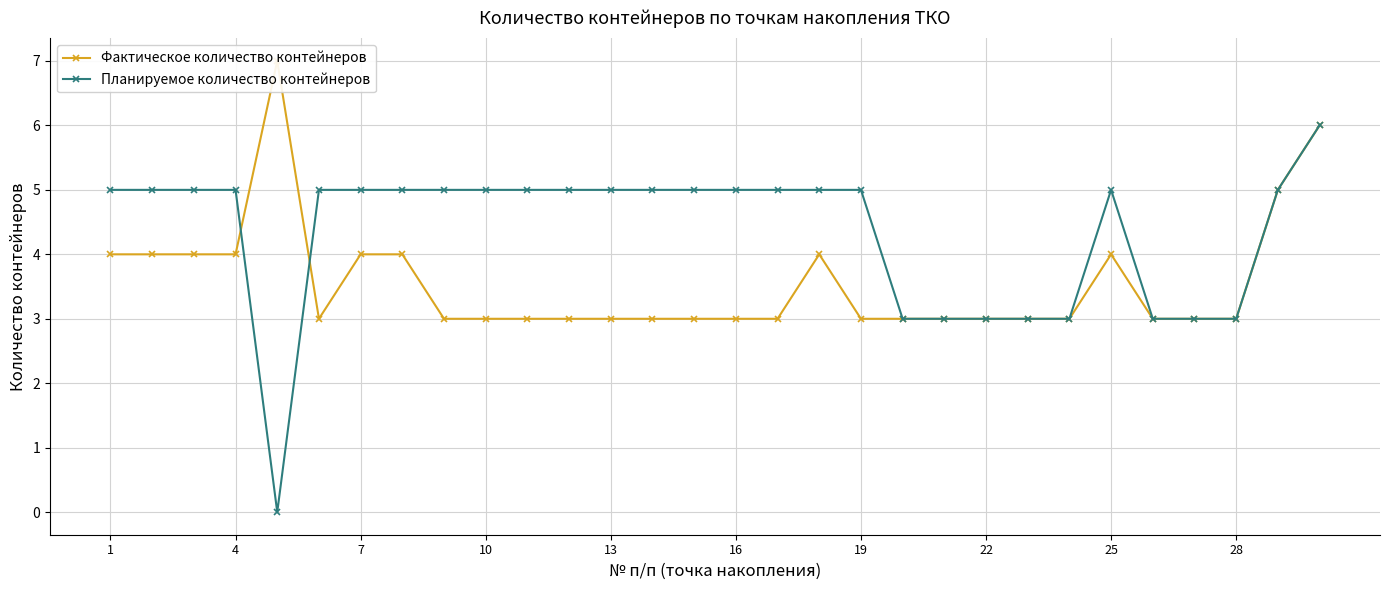

How many lines are shown in the chart?

2